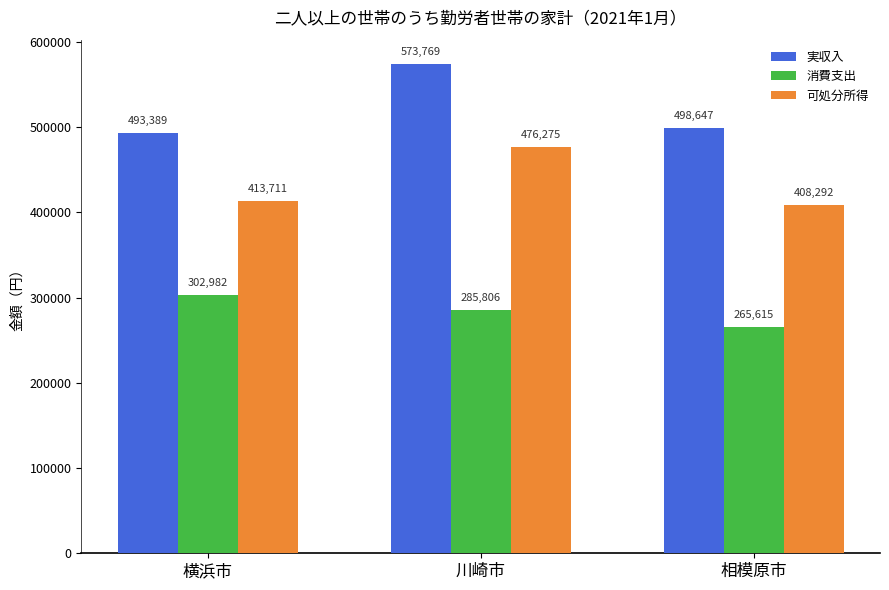

What is the label of the 1st bar from the right?

相模原市